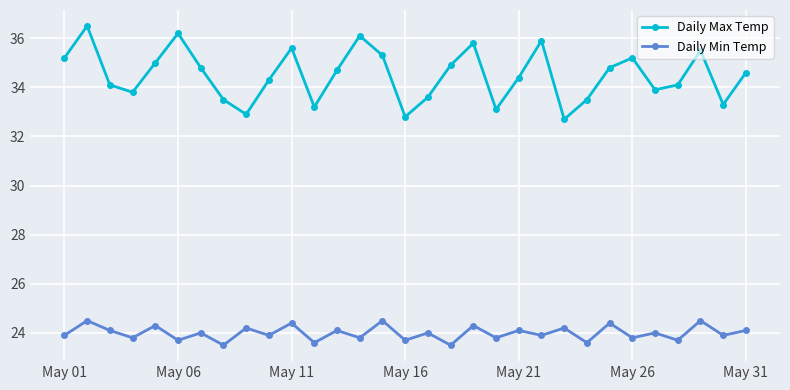

True or false: Daily Max Temp and Daily Min Temp cross at least once.

False